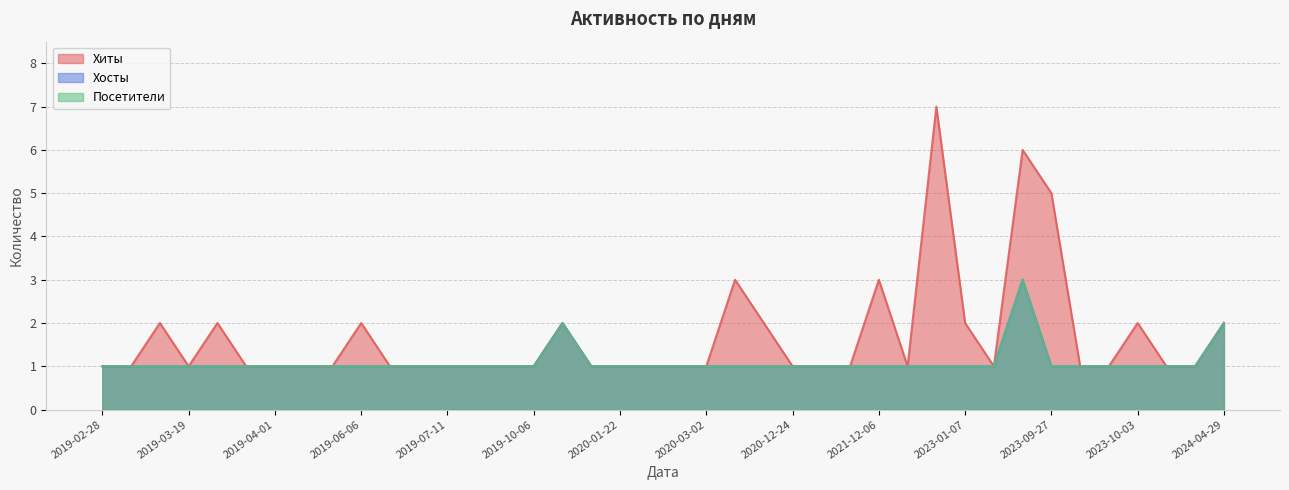

Reading left to right, list all the values displayed in this chart.

Хиты: 1	1	2	1	2	1	1	1	1	2	1	1	1	1	1	1	2	1	1	1	1	1	3	2	1	1	1	3	1	7	2	1	6	5	1	1	2	1	1	2
Хосты: 1	1	1	1	1	1	1	1	1	1	1	1	1	1	1	1	2	1	1	1	1	1	1	1	1	1	1	1	1	1	1	1	3	1	1	1	1	1	1	2
Посетители: 1	1	1	1	1	1	1	1	1	1	1	1	1	1	1	1	2	1	1	1	1	1	1	1	1	1	1	1	1	1	1	1	3	1	1	1	1	1	1	2